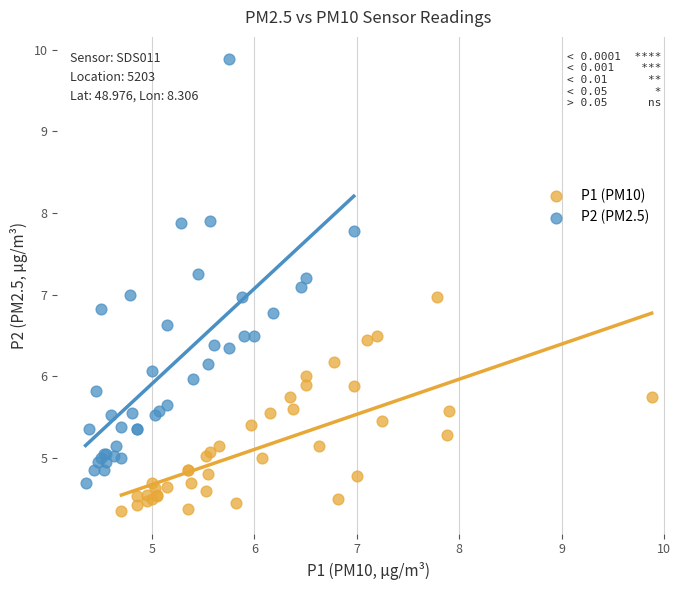

What are all the series names shown in the legend?

P1 (PM10), P2 (PM2.5)